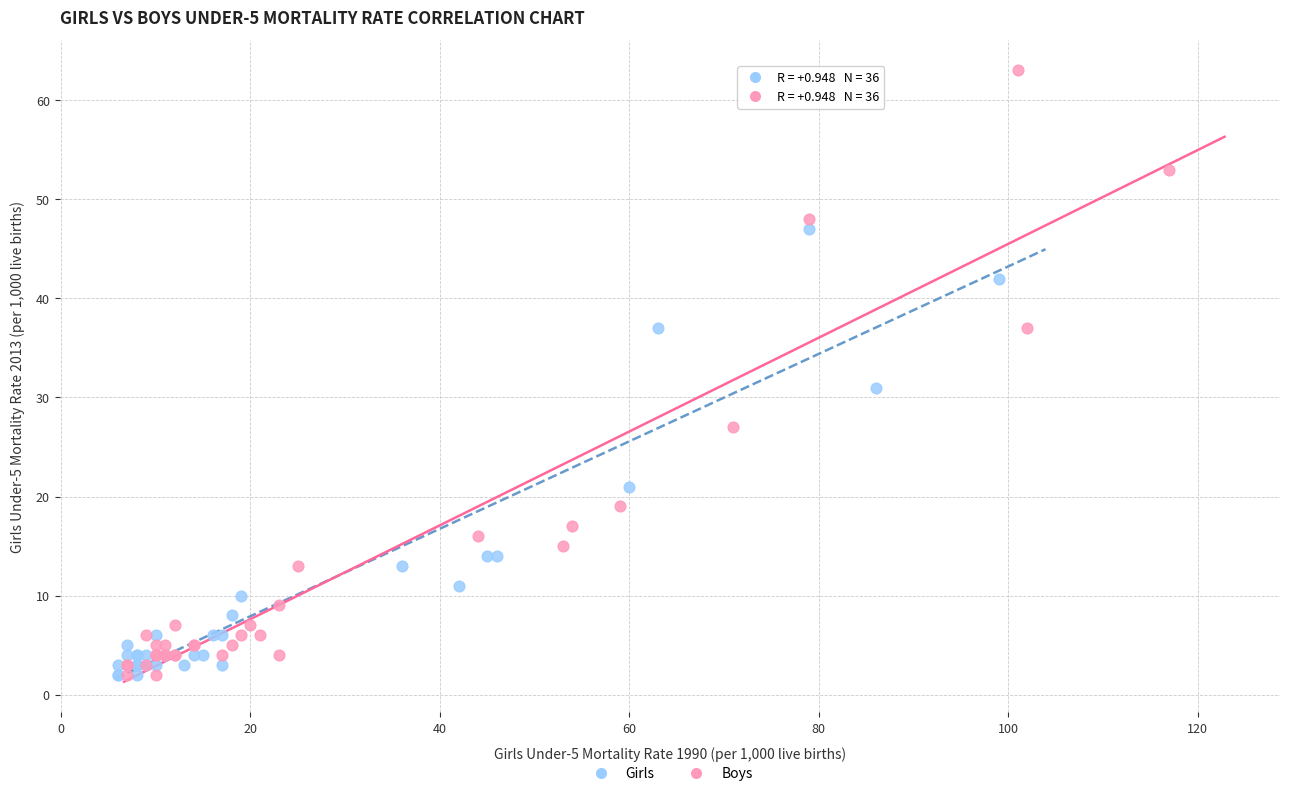

Which series contains the highest Y value?

Boys